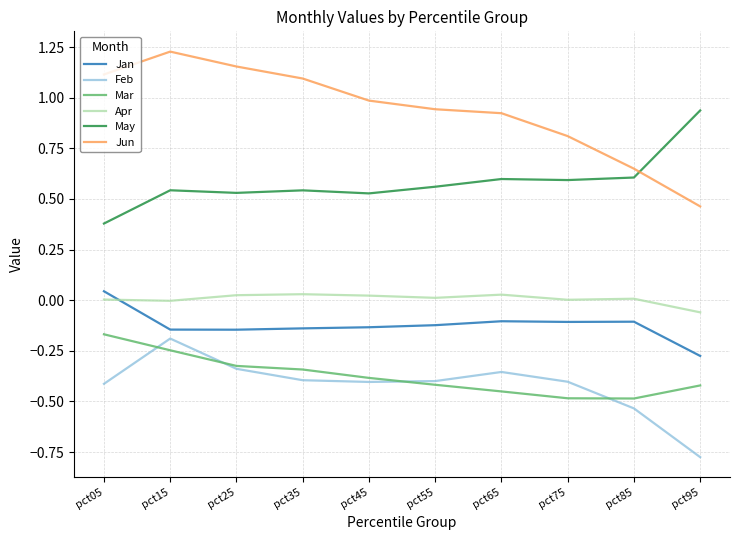

True or false: Jan has a value of -0.2 at pct75.

False